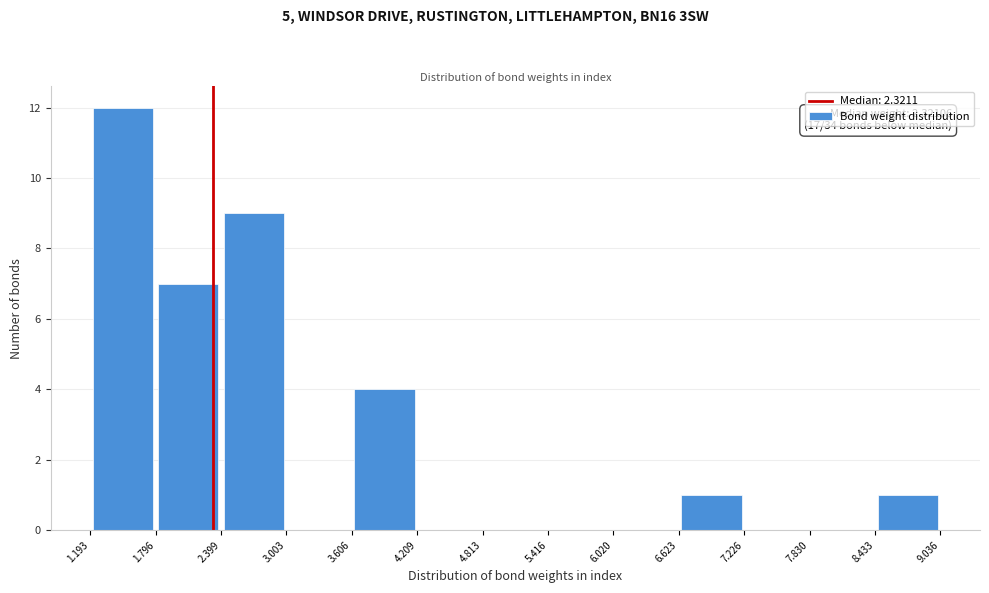

Over which range of the x-axis is the bar tallest?

1.193 to 1.796